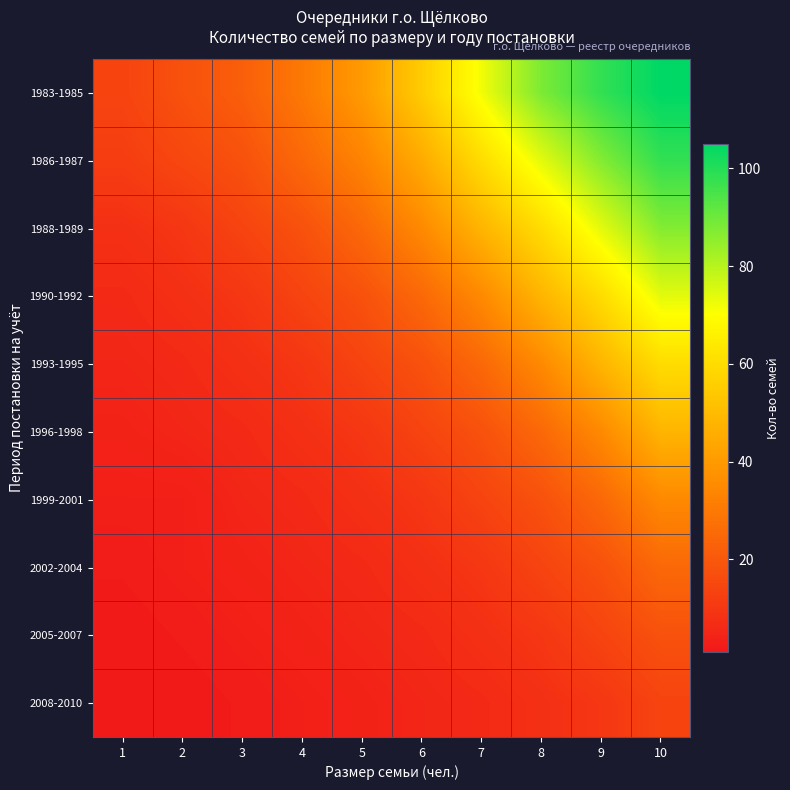

Between 1 and 8, which series saw the biggest shift?

1983-1985